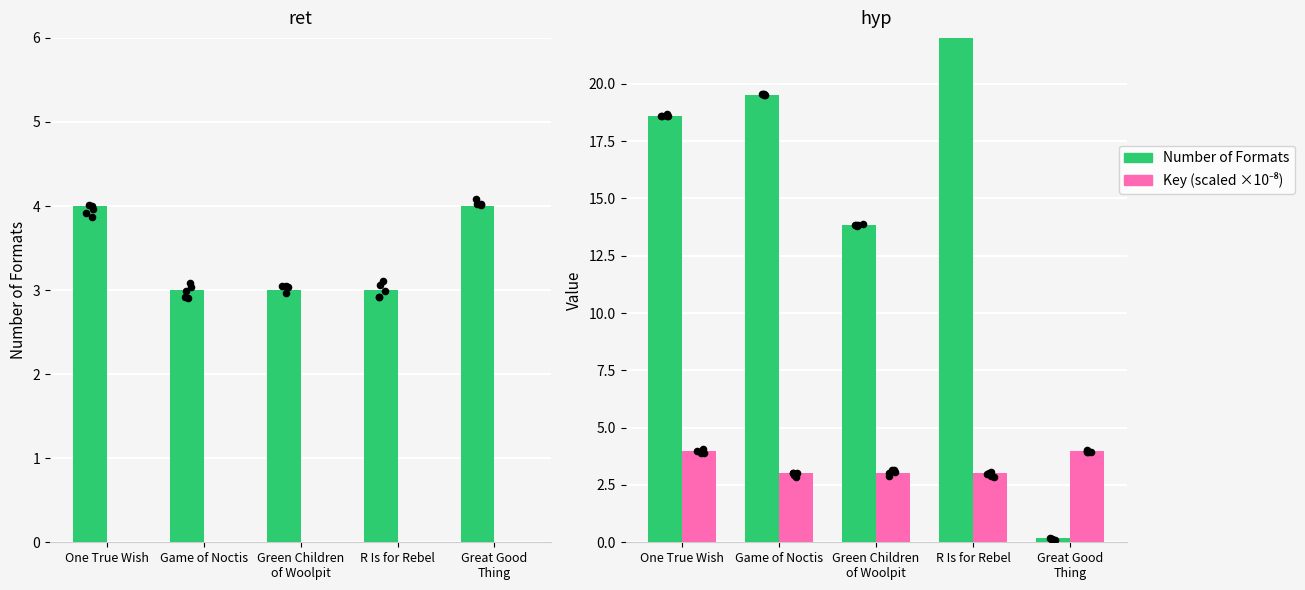

Which series contains the highest Y value?

Number of Formats